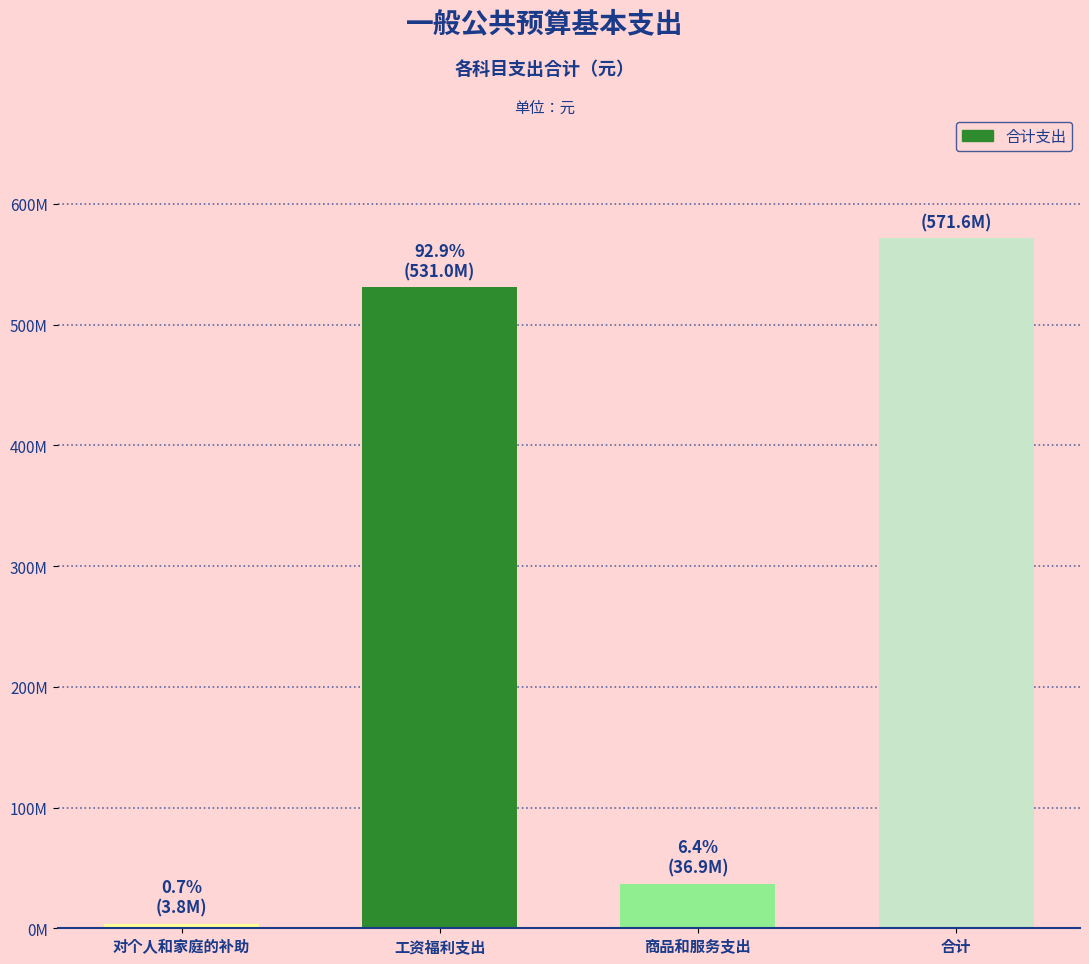

What is the minimum value shown in the chart?

3762197.2